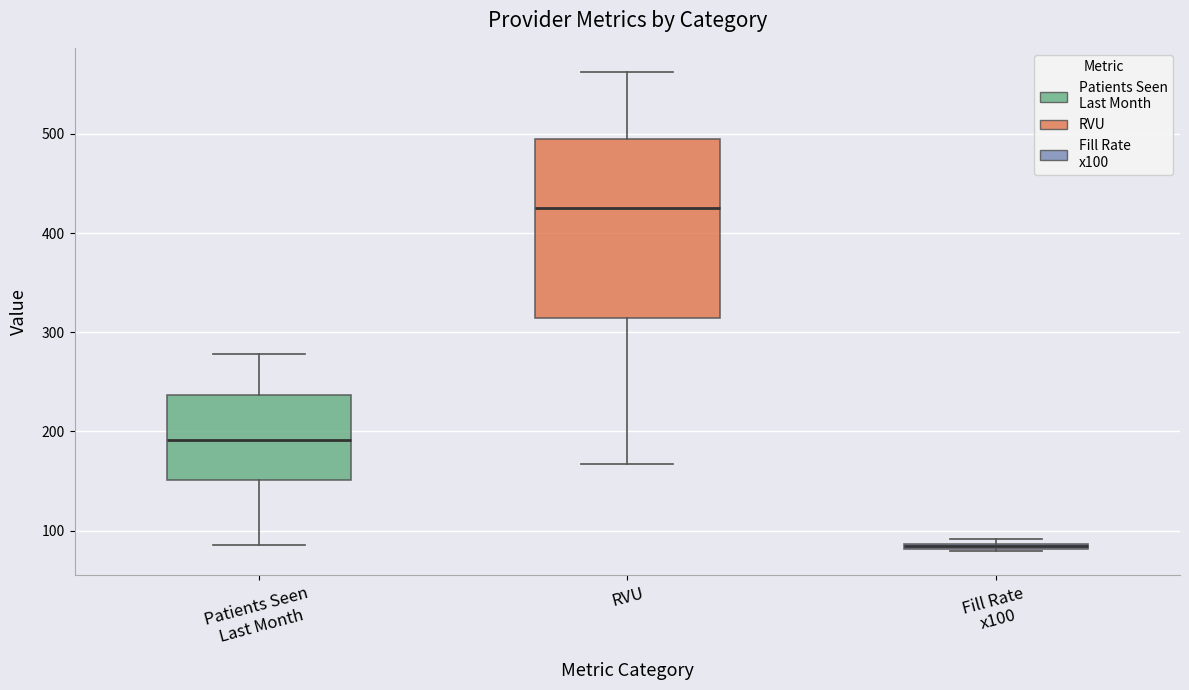

Which box is the tallest, from its lower edge to its upper edge?

RVU